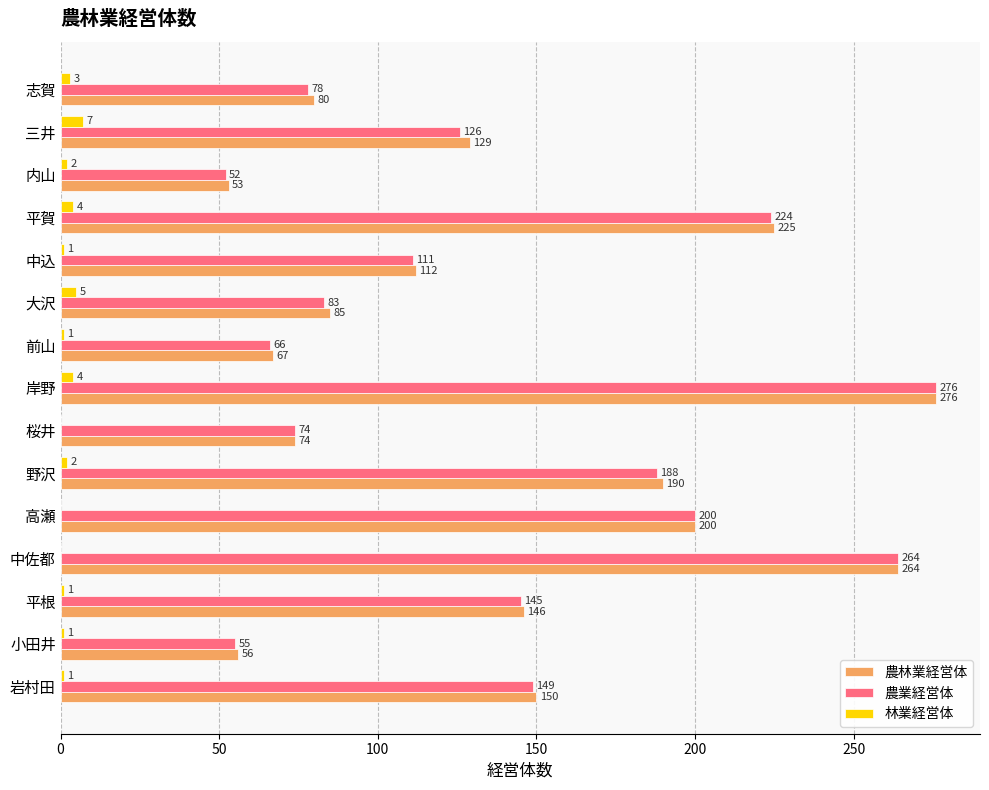

What is the highest value of the 農林業経営体 series?

276